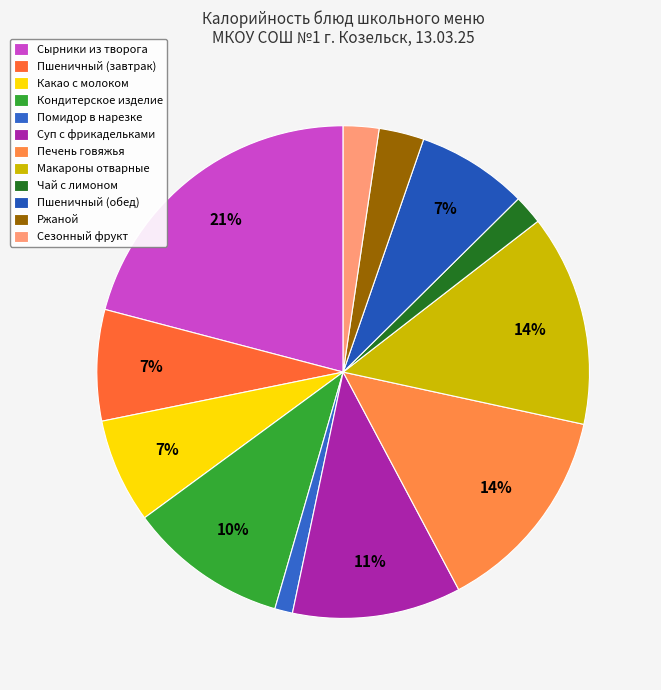

Count the number of slices in the pie.

12